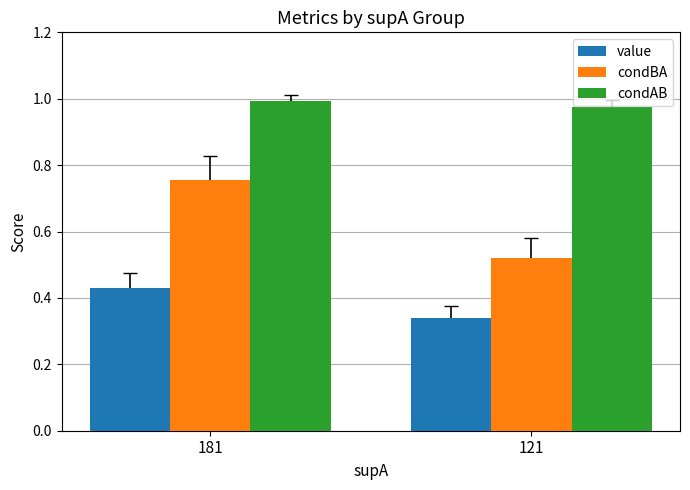

What is the sum of the condBA values at 121 and 181?

1.3